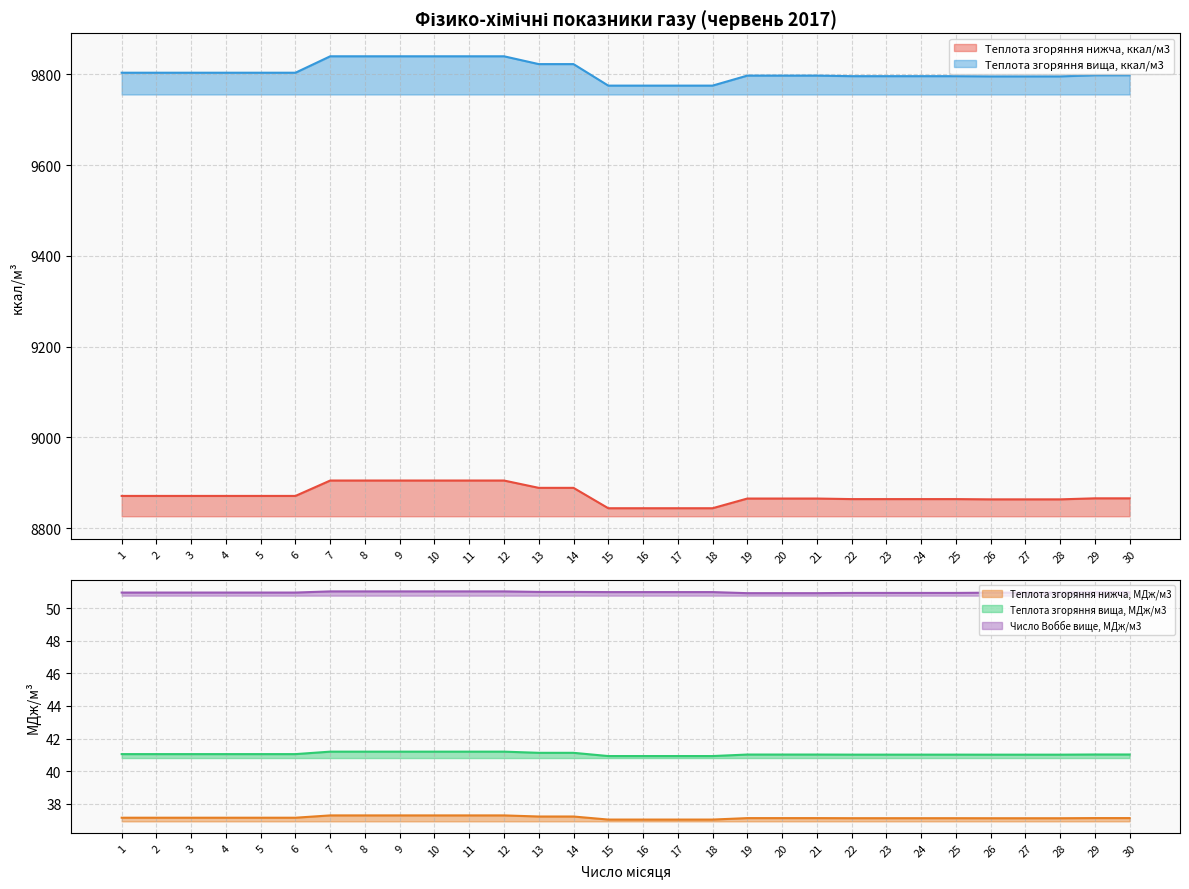

What value does the Теплота згоряння вища, ккал/м3 series have at 12?

9839.9